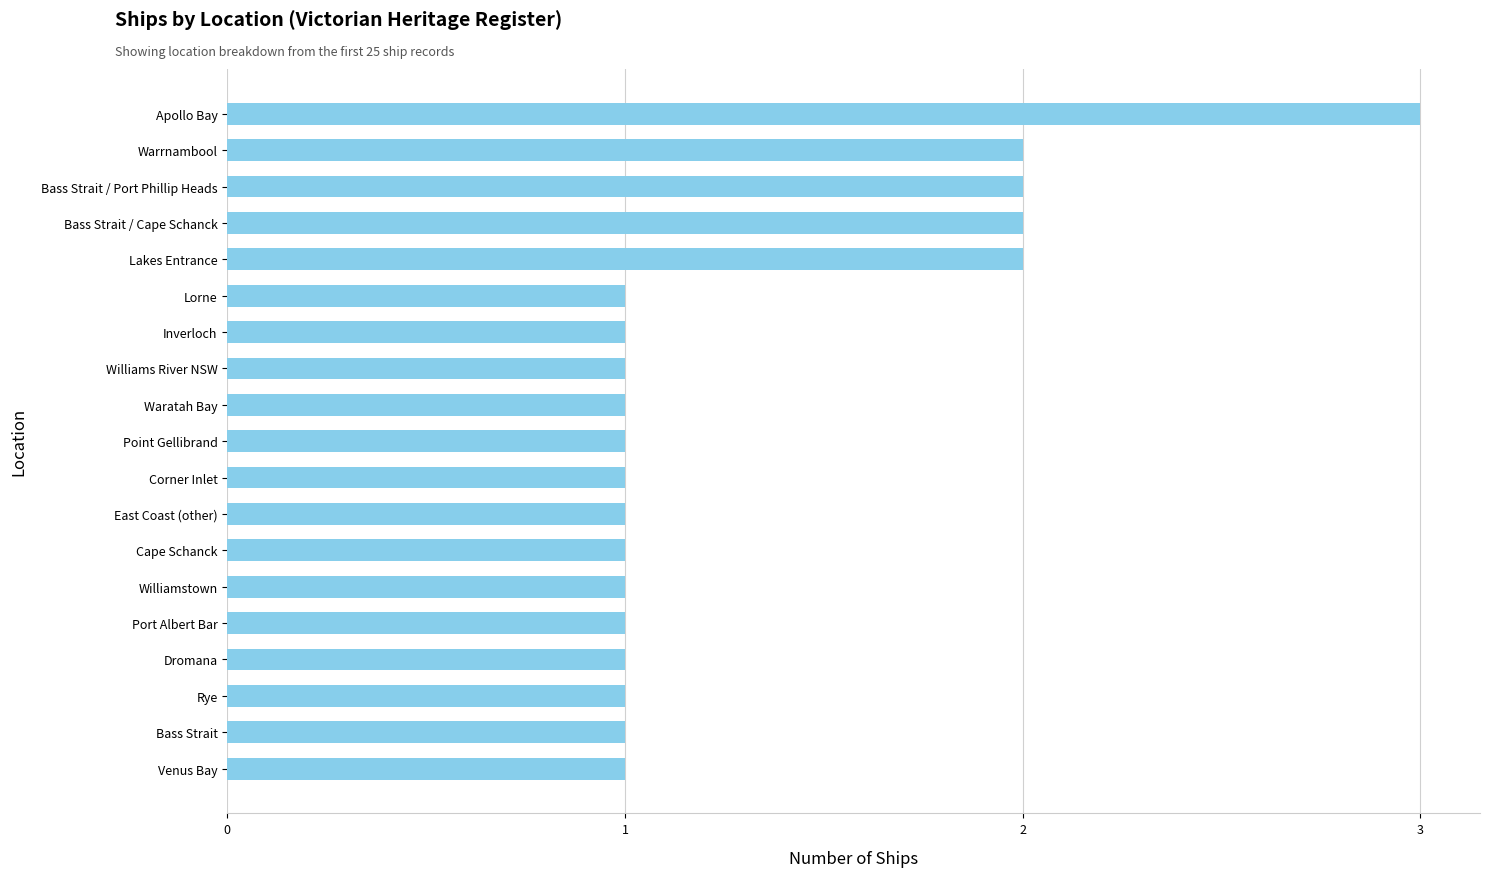

Reading bottom to top, what are all the values shown in this chart?

1	1	1	1	1	1	1	1	1	1	1	1	1	1	2	2	2	2	3